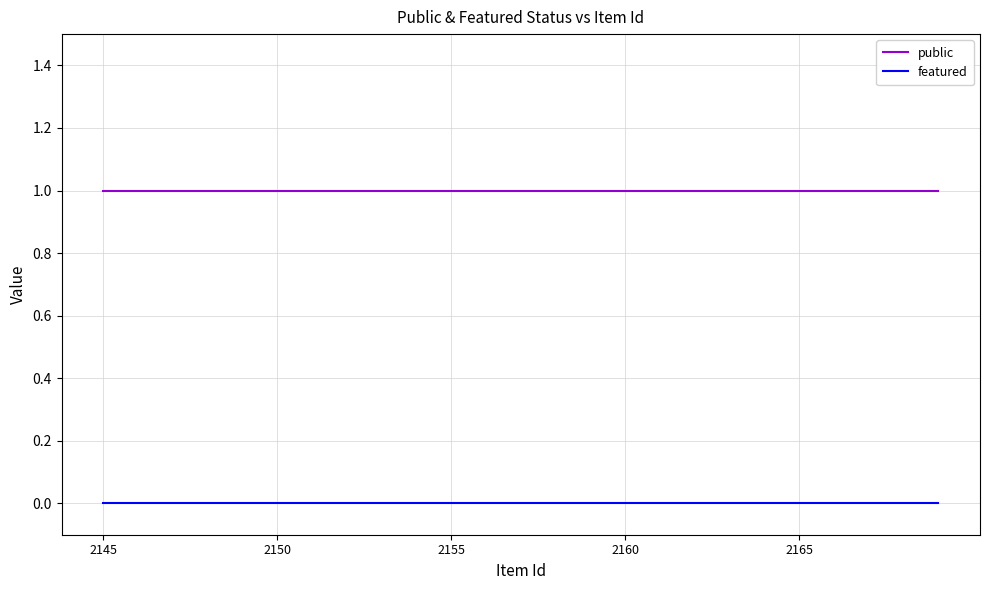

Which series has the largest total across all categories?

public